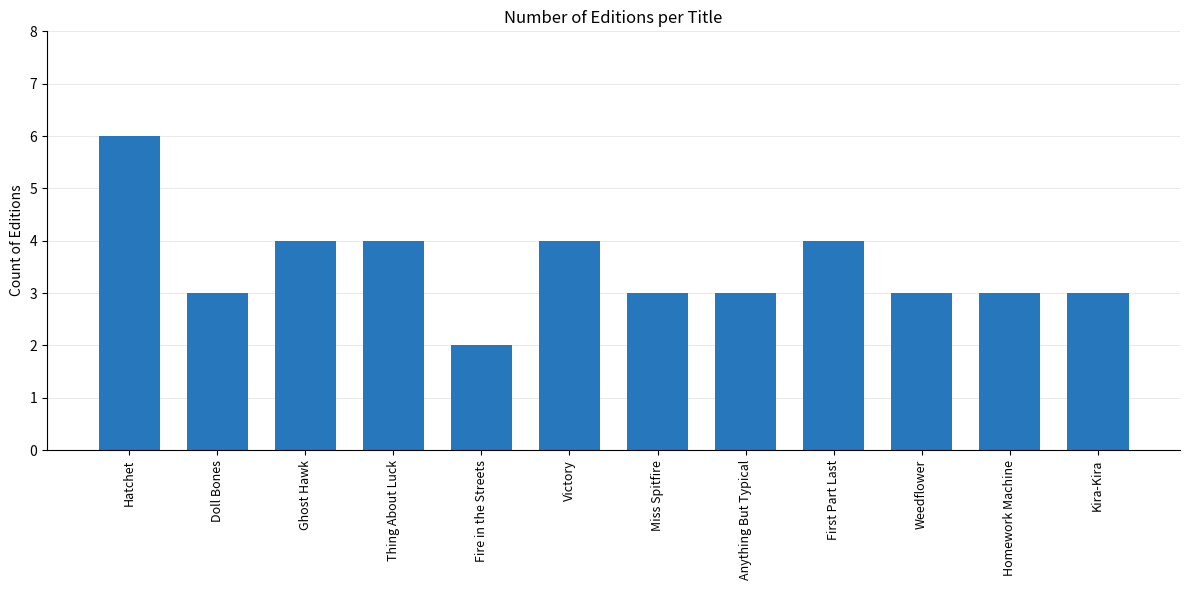

What is the change in value from Ghost Hawk to Homework Machine?

-1